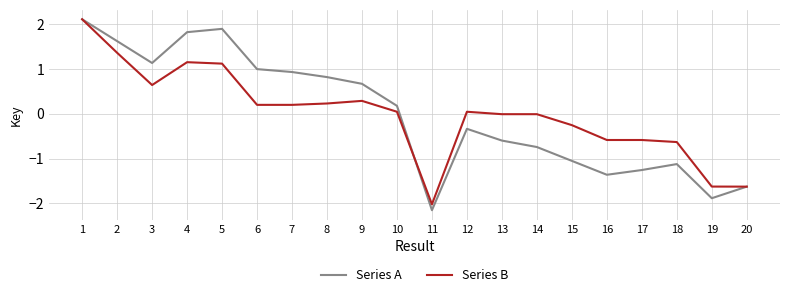

Is this an area chart (filled region under the line)?

No